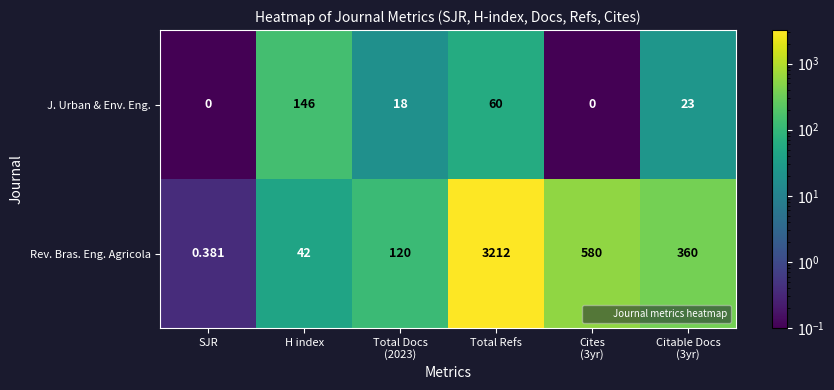

Rank the series by their maximum value, from highest to lowest.

Rev. Bras. Eng. Agricola, J. Urban & Env. Eng.